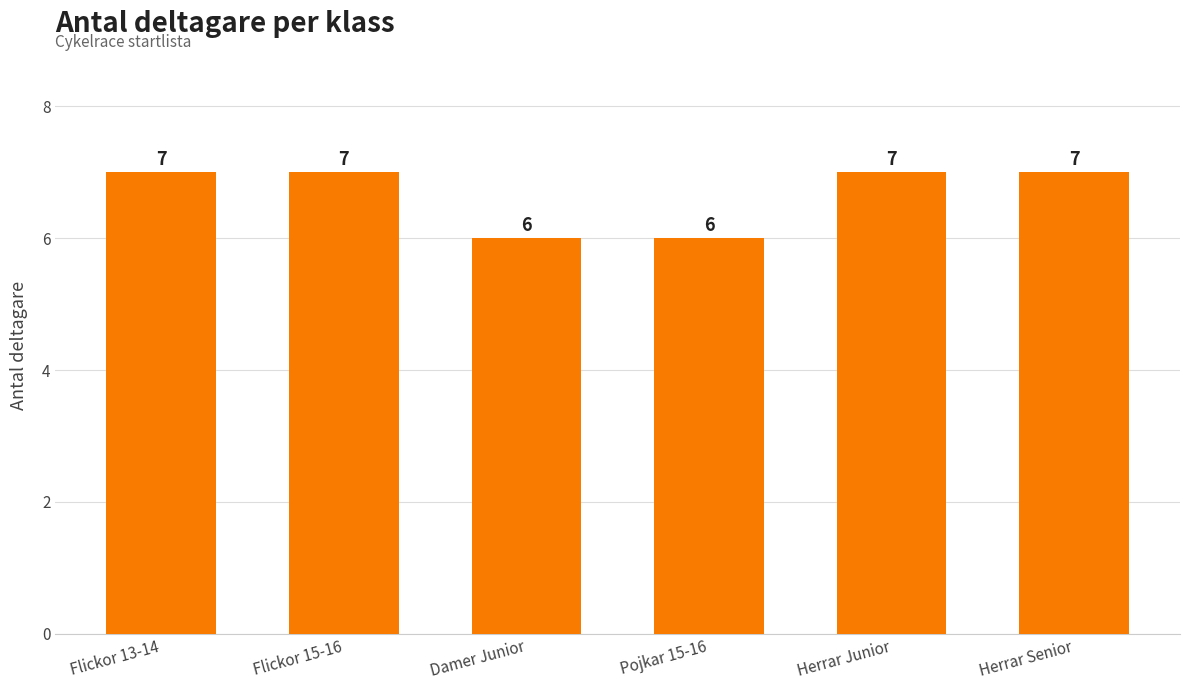

Reading left to right, transcribe all the data shown in this chart.

7	7	6	6	7	7